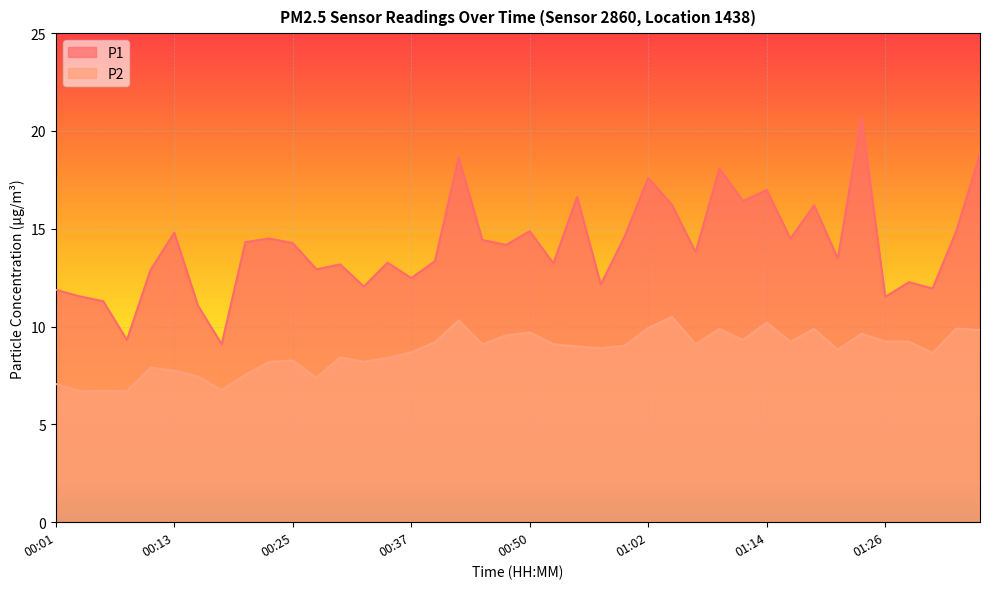

What is the average value of the P1 series?

14.1